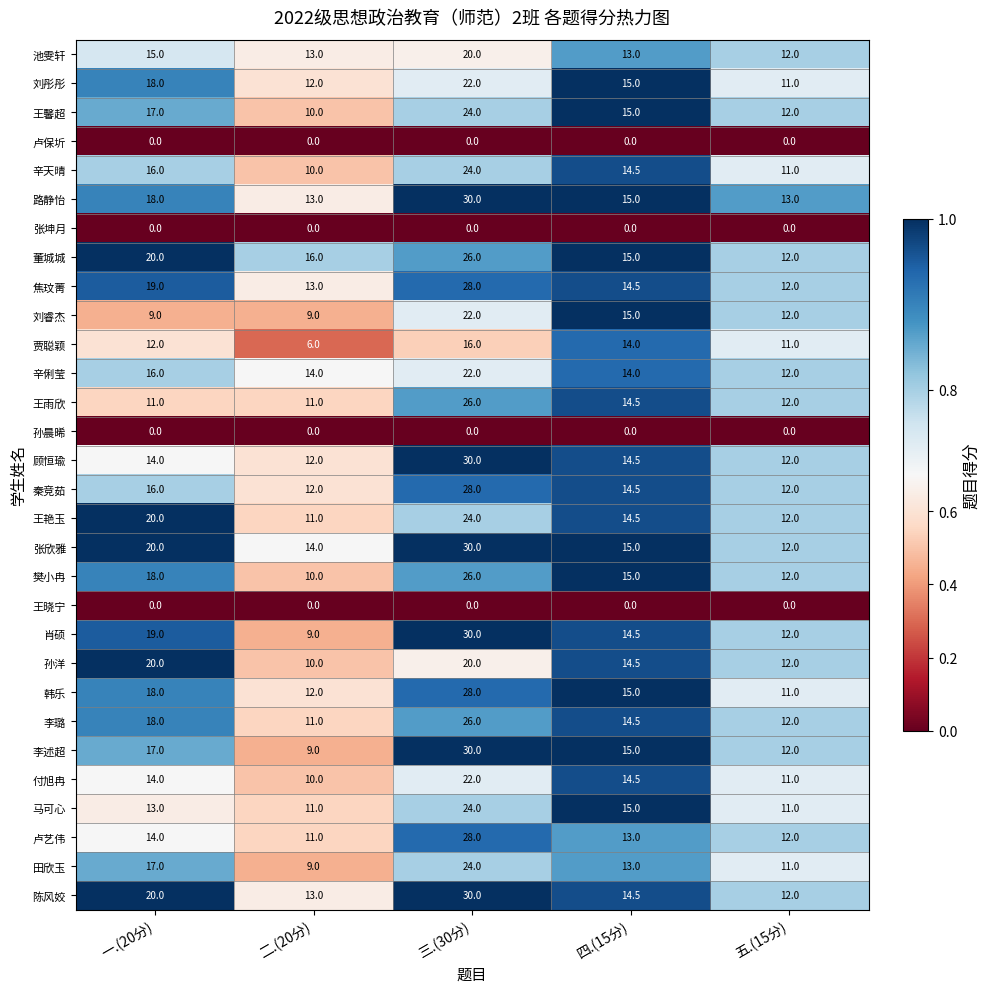

The 肖硕 series shows 39.8 at 三.(30分). True or false?

False